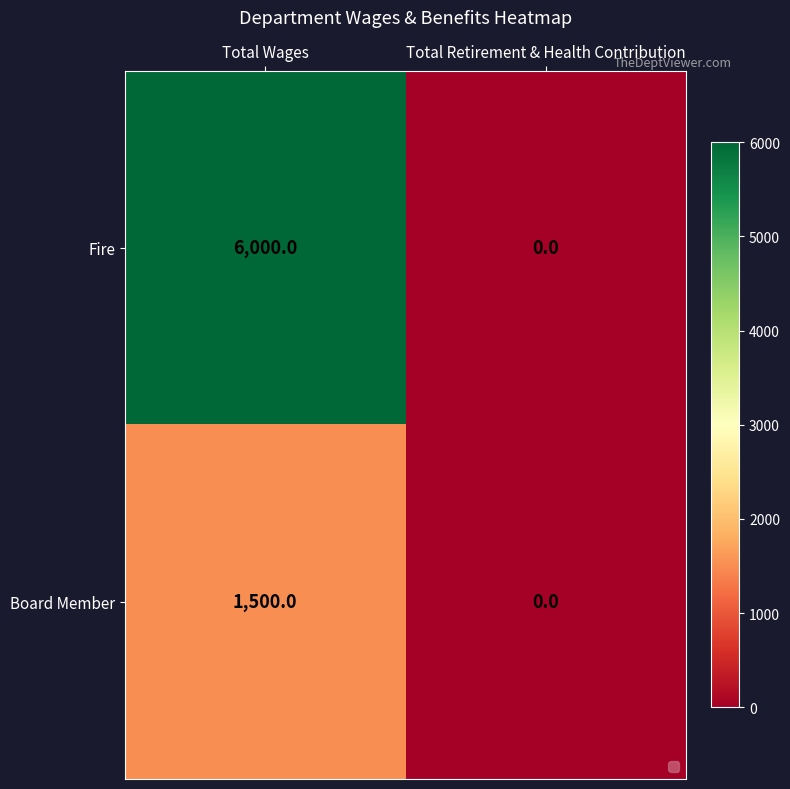

What is the spread (max minus min) of values at Total Wages?

4500